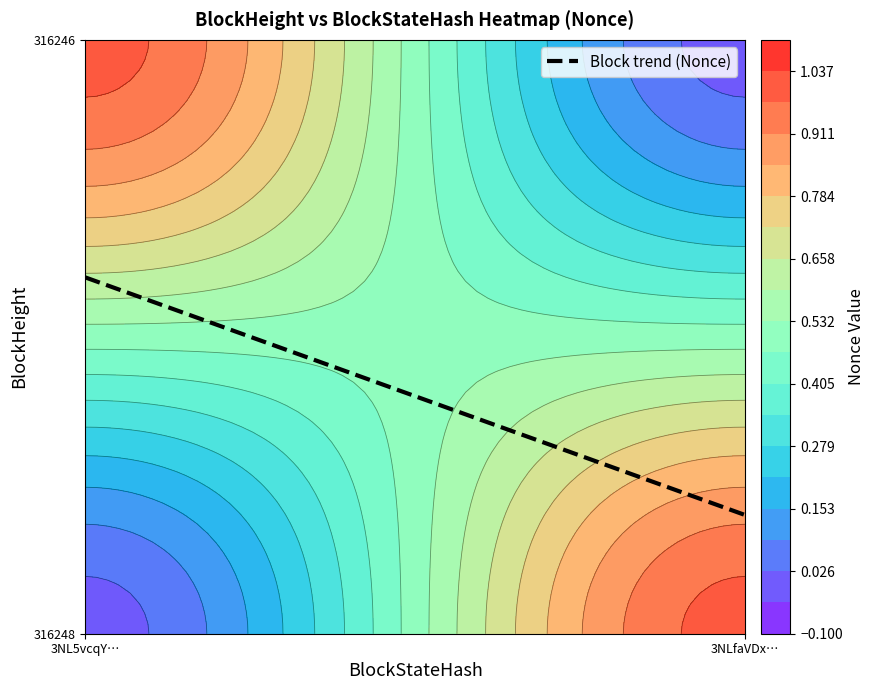

Read the 316248 value at 1.

1